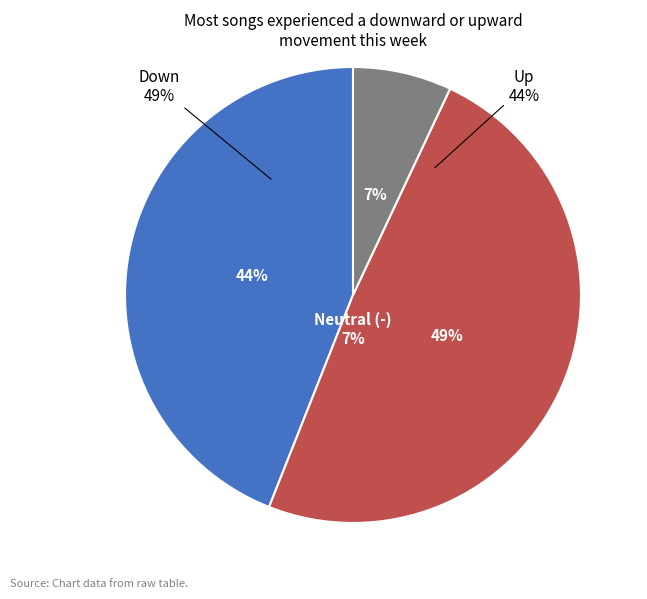

Combined, do - and down account for over 50%?

Yes